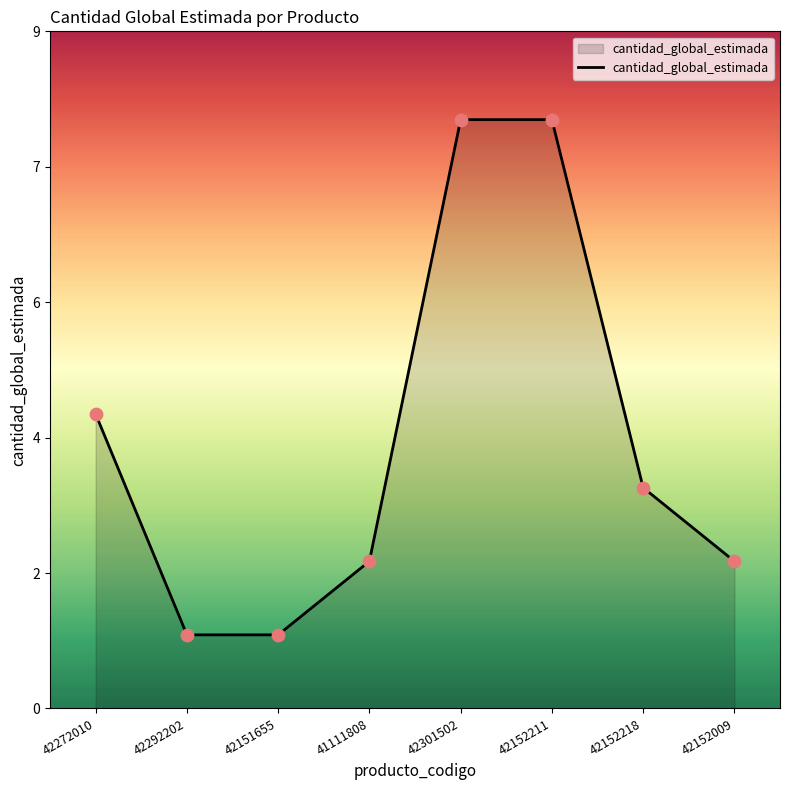

Which has a higher value, 42272010 or 42301502?

42301502